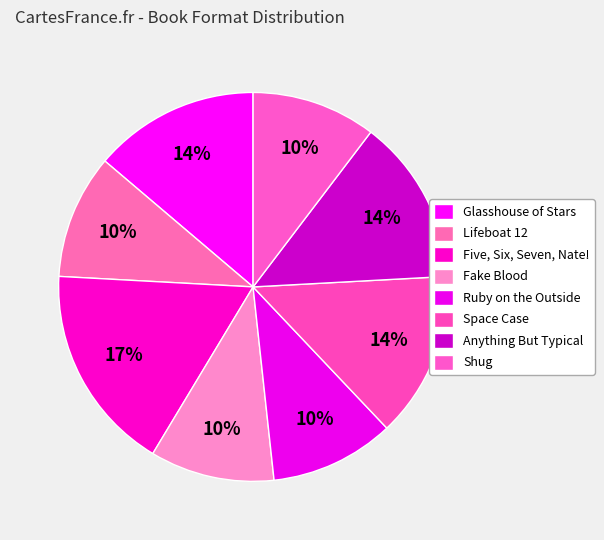

How many segments does this pie chart have?

8